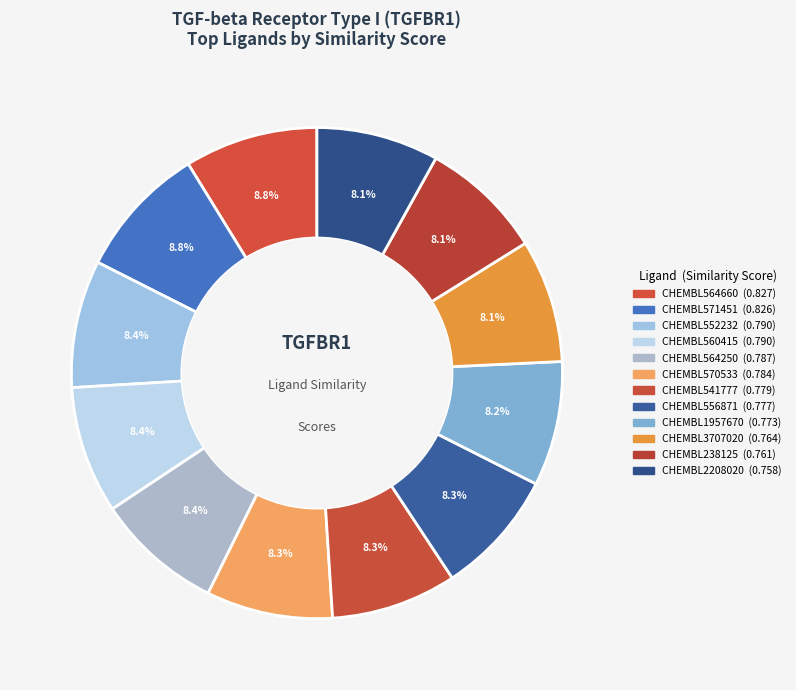

To the nearest percent, what is the difference between the CHEMBL541777 and CHEMBL564660 slice percentages?

1%